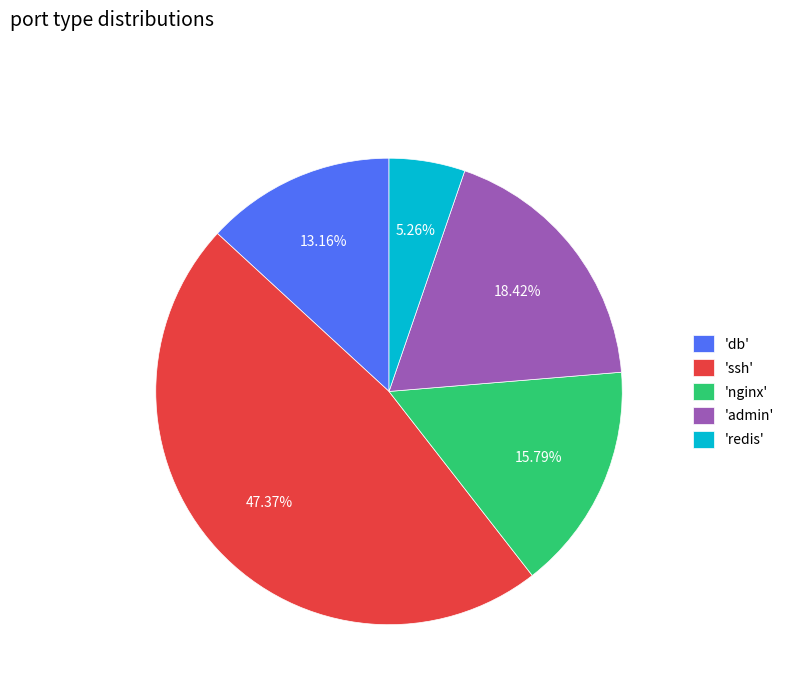

How many segments does this pie chart have?

5